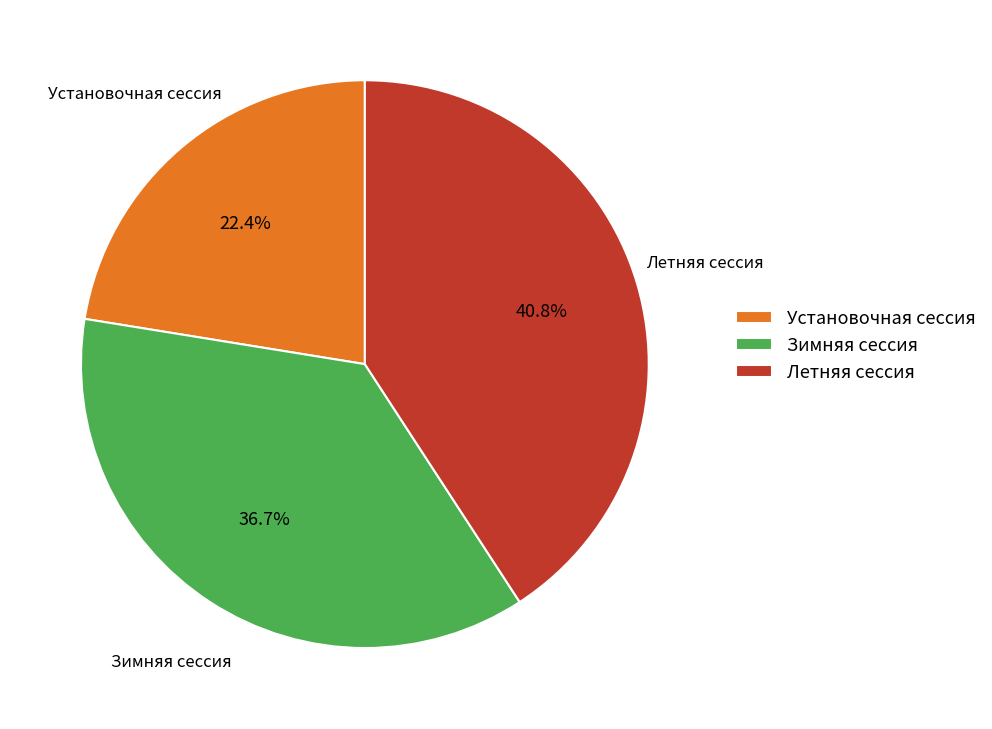

What is the largest slice in the pie chart?

Летняя сессия